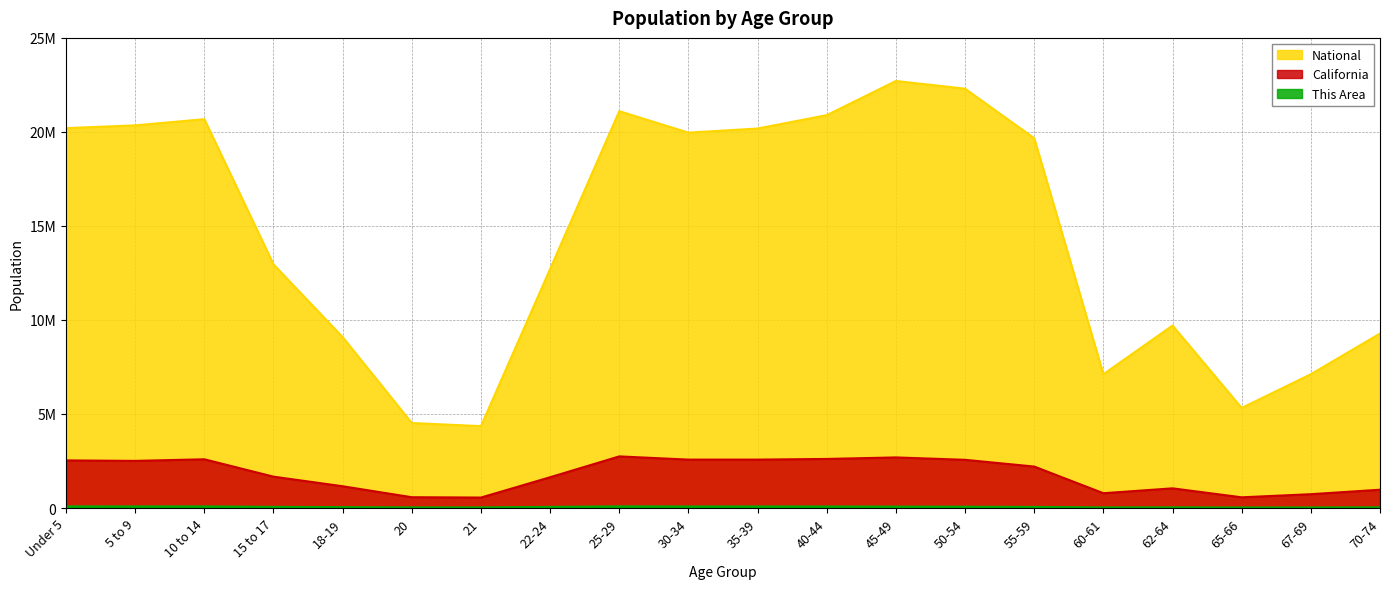

True or false: California and This Area cross at least once.

False